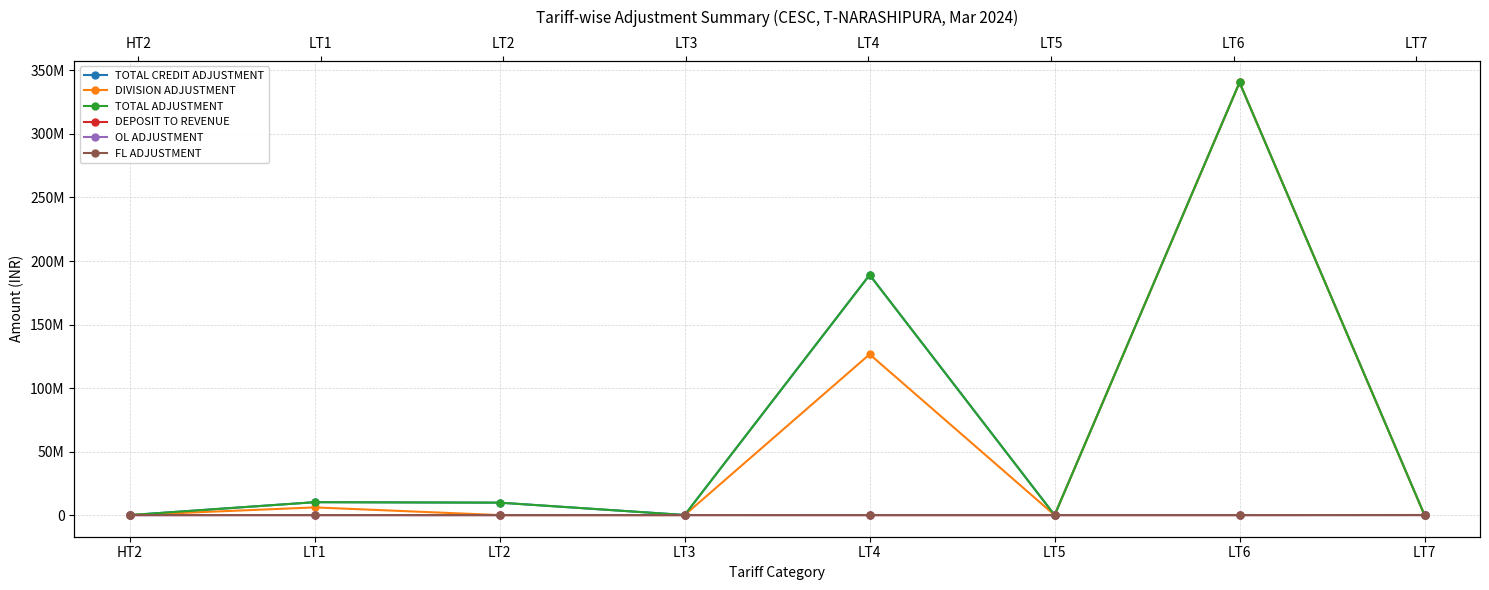

At which category is the sum across all series the highest?

LT6